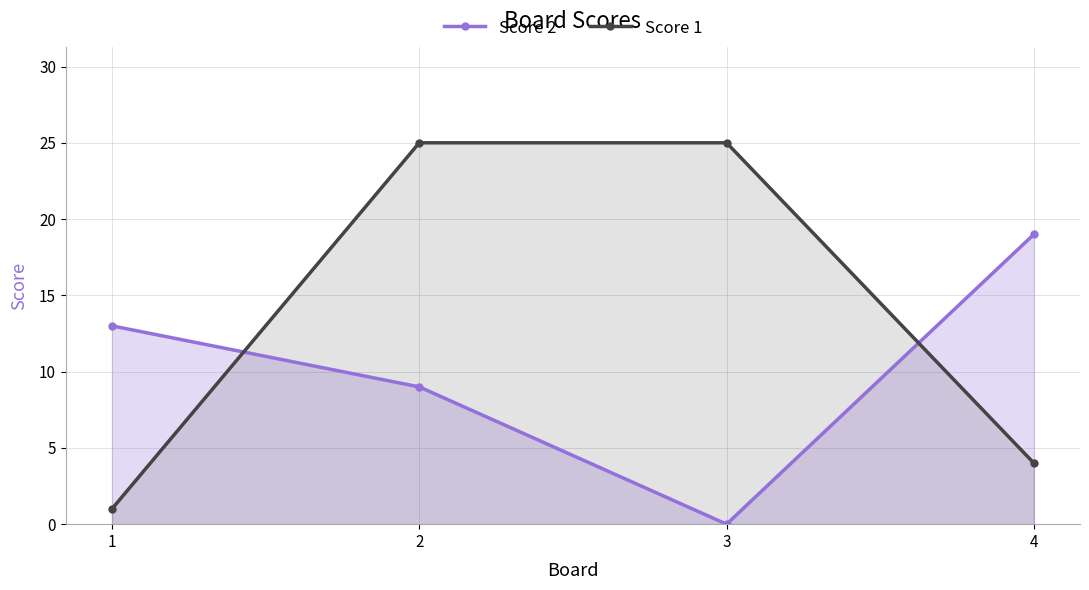

Rank the series by their average value, from highest to lowest.

Score 1, Score 2